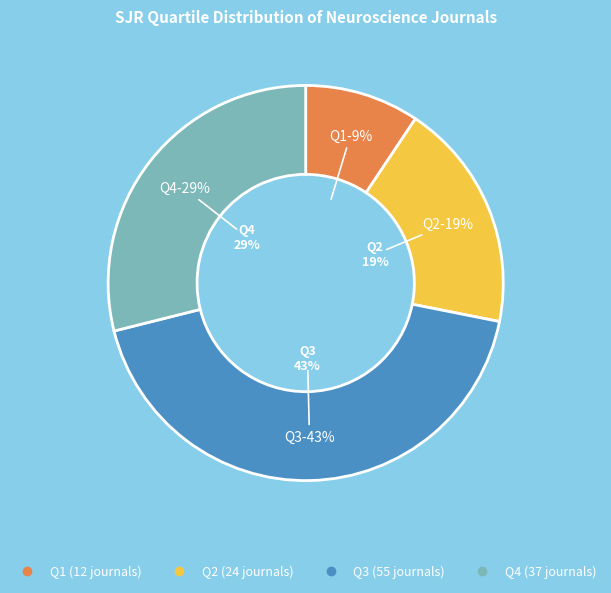

How many slices are in this pie chart?

4